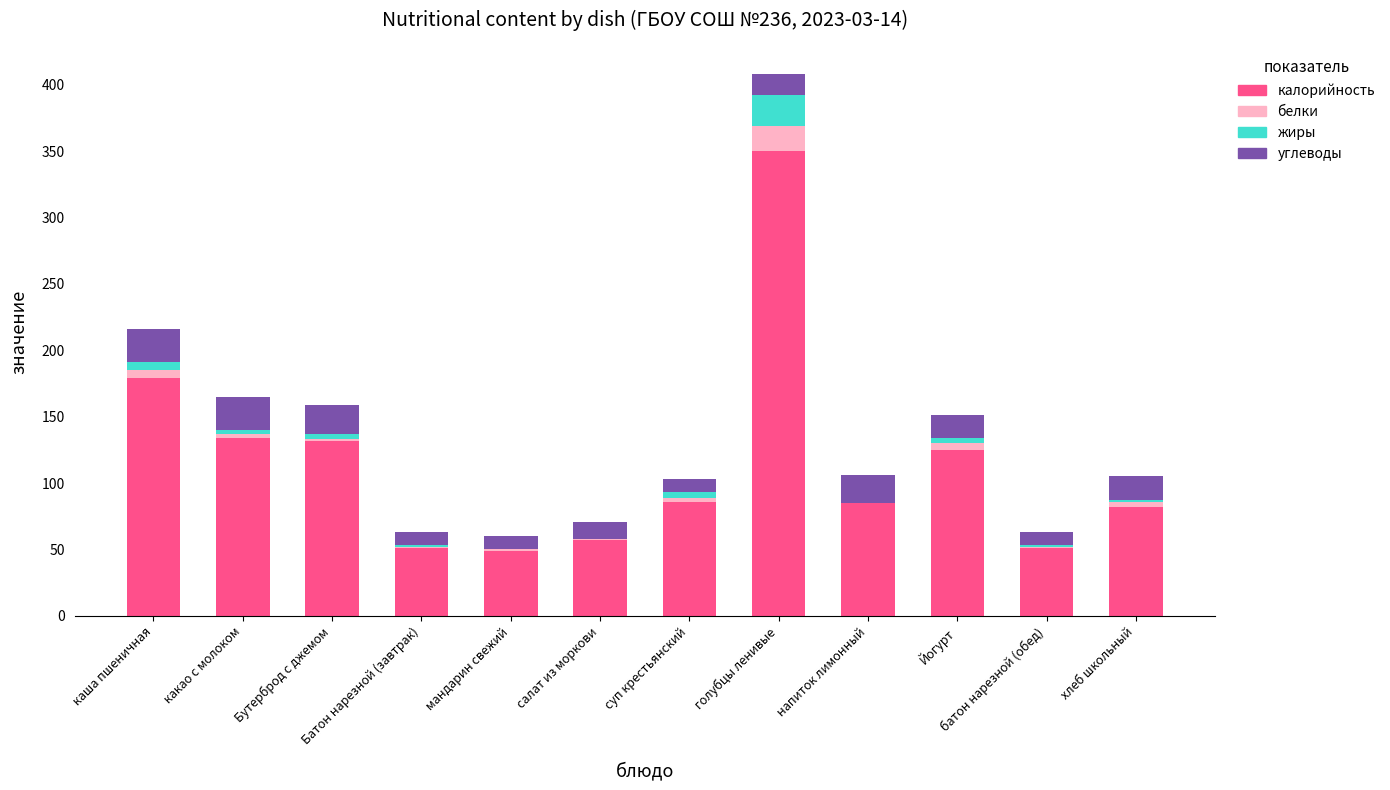

How many series are shown in this chart?

4